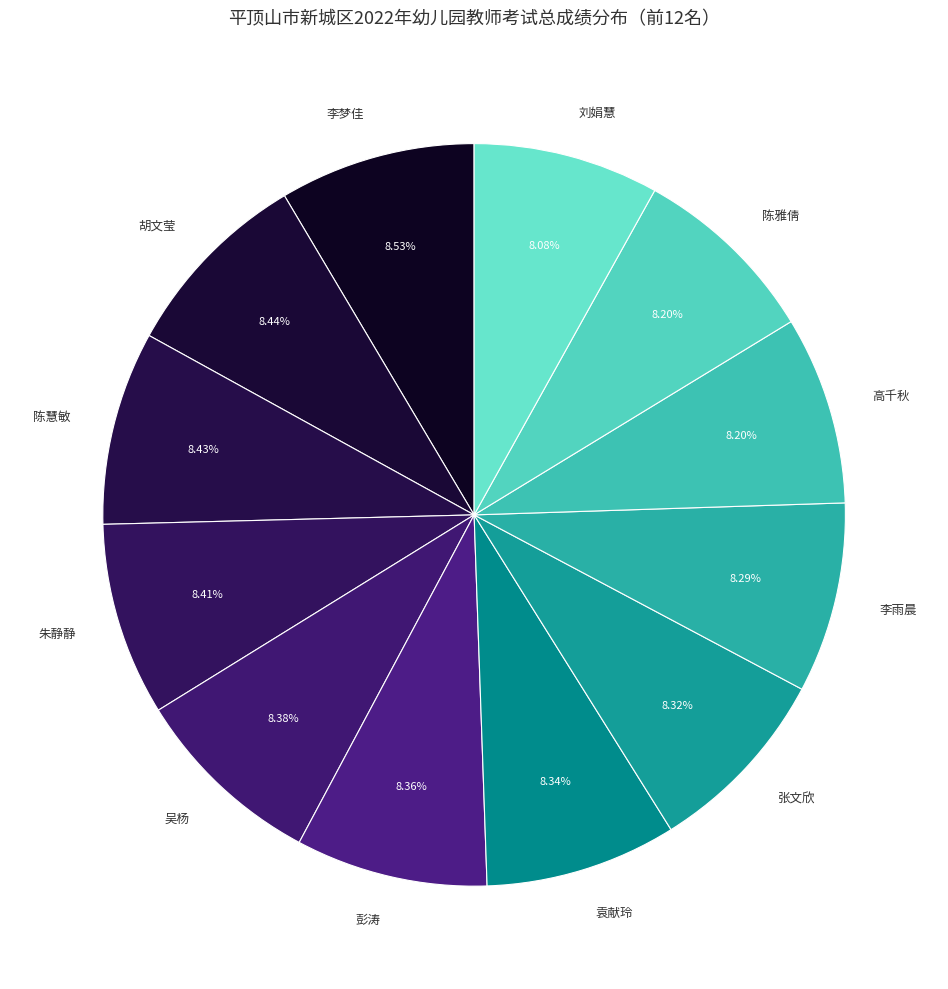

To the nearest percent, what portion does 朱静静 represent?

8%